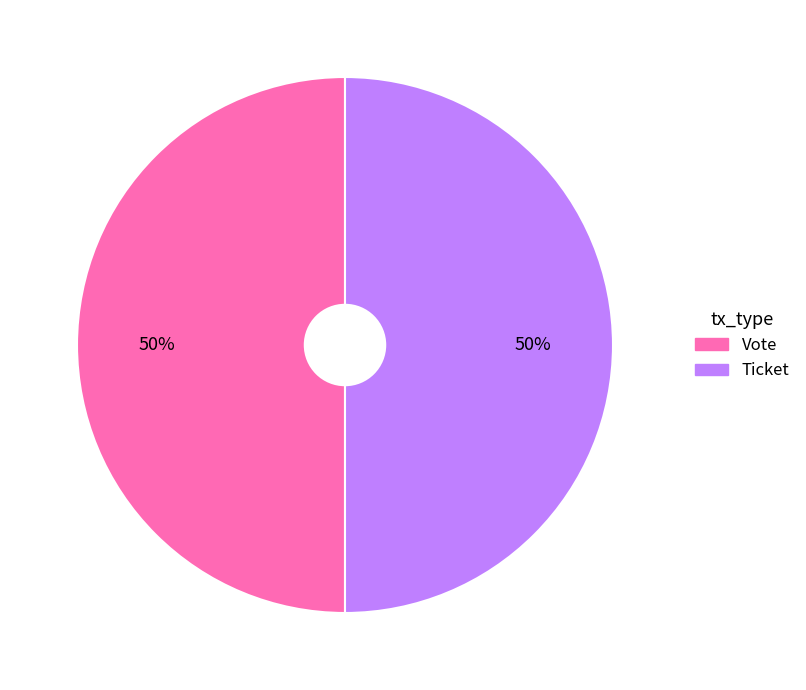

Approximately how many times larger is the value at Ticket compared to Vote?

1.0